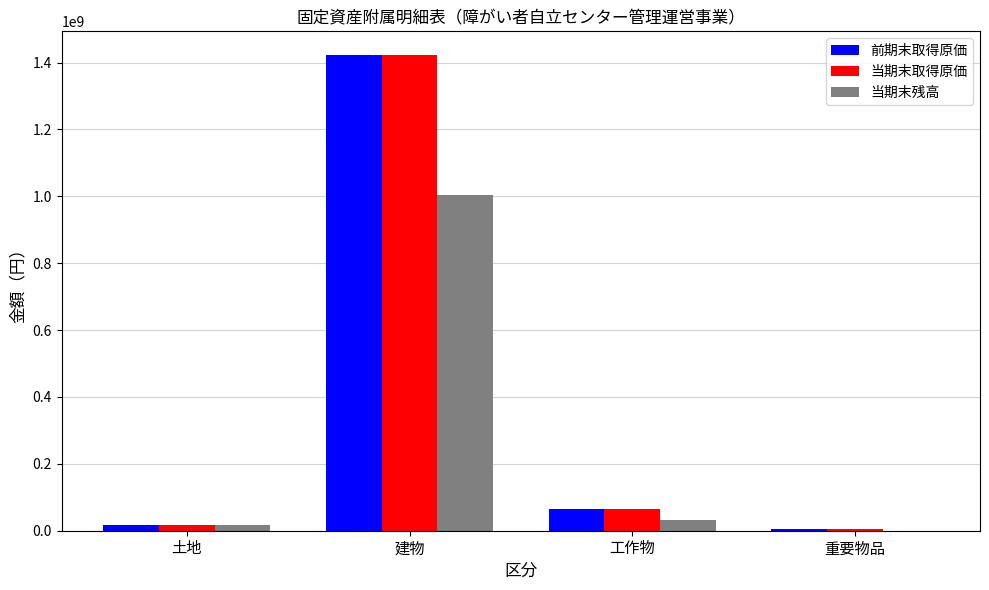

What is the difference between the 前期末取得原価 values at 土地 and 建物?

1405090377